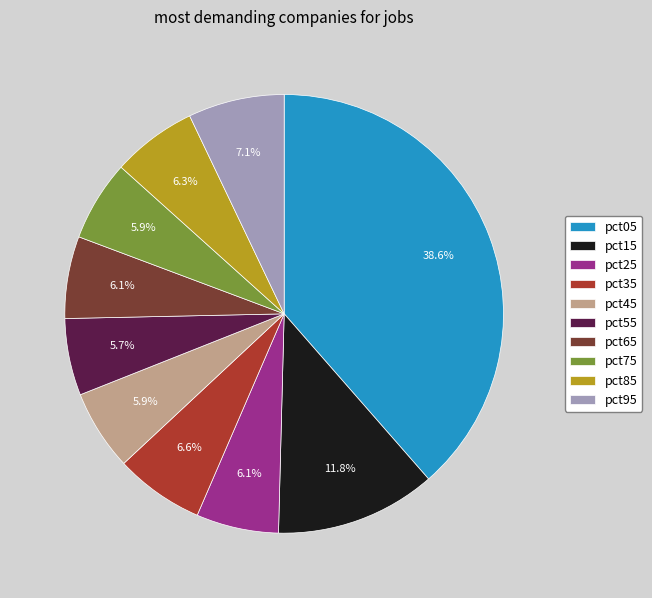

Does pct15 represent more than half of the total?

No